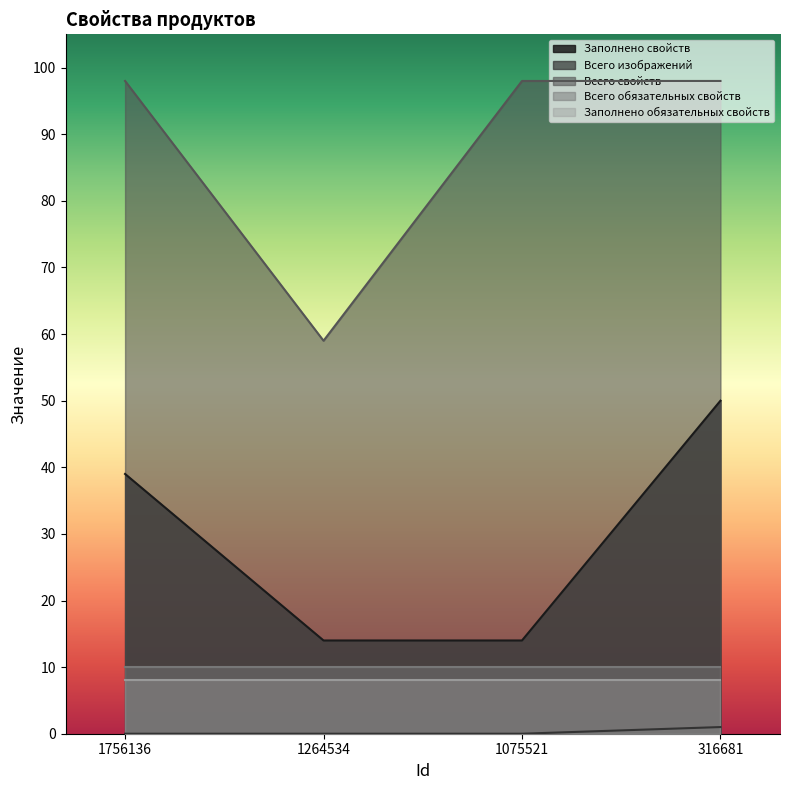

What is the value of the Заполнено свойств point at the 1st from the left?

39